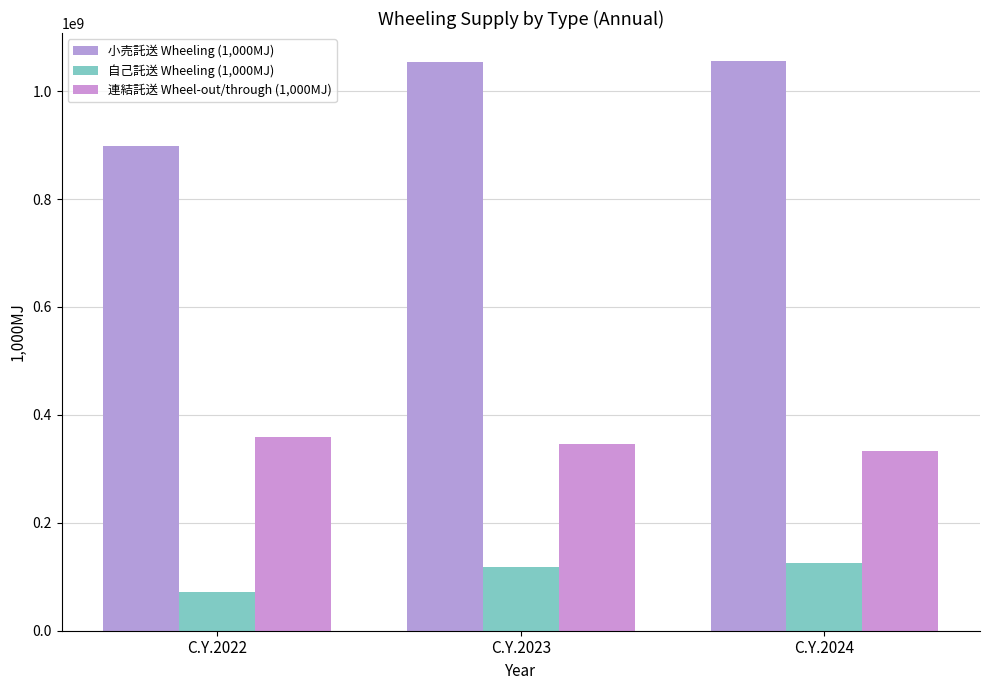

Count the number of data series in this chart.

3